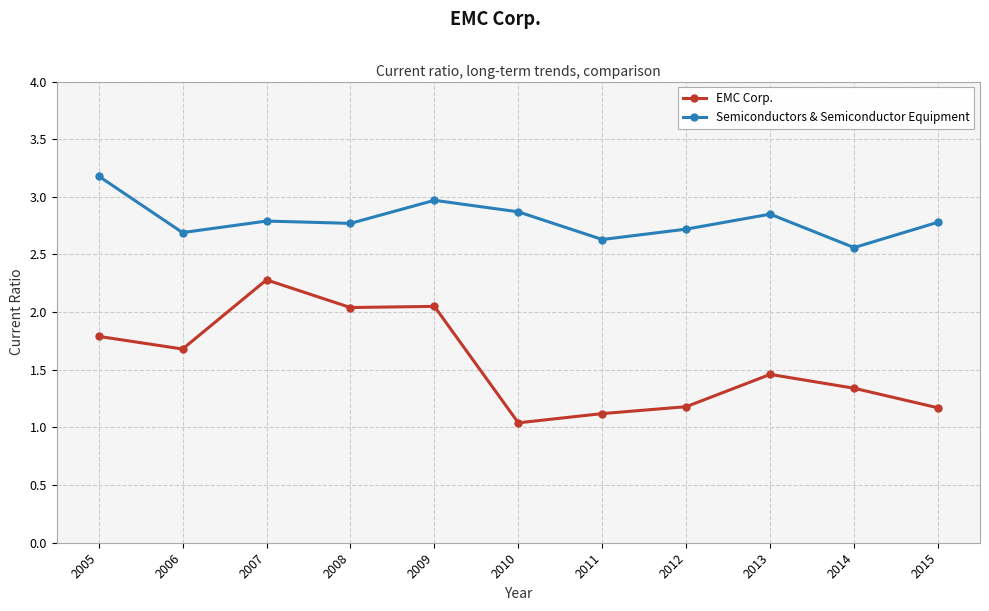

Rank the series at 2015 from lowest to highest value.

EMC Corp., Semiconductors & Semiconductor Equipment